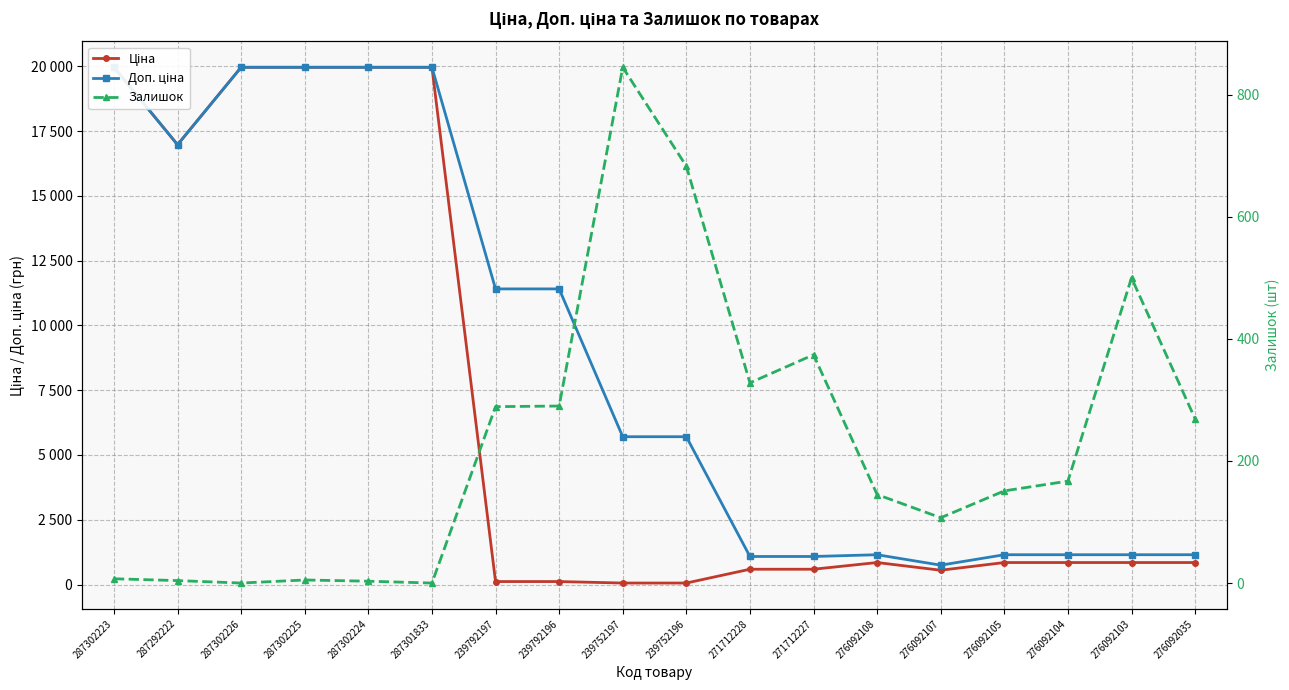

At 287301833, list the series in order from largest to smallest.

Ціна, Доп. ціна, Залишок